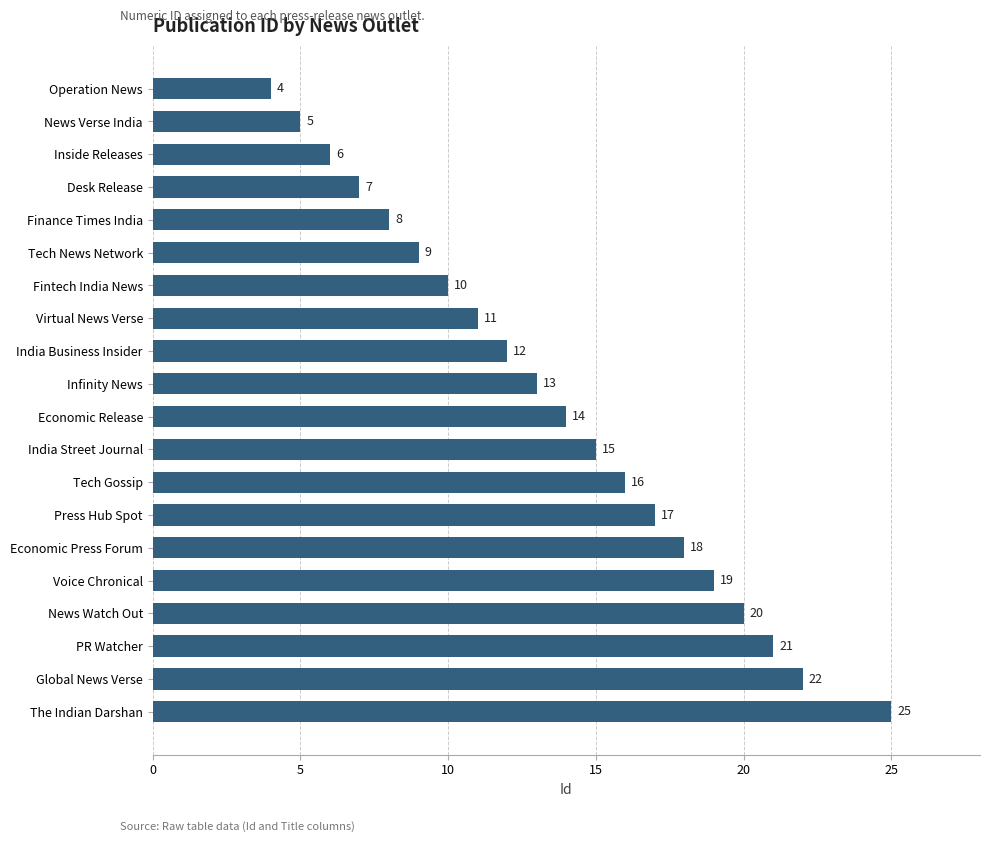

What is the maximum value shown in the chart?

25